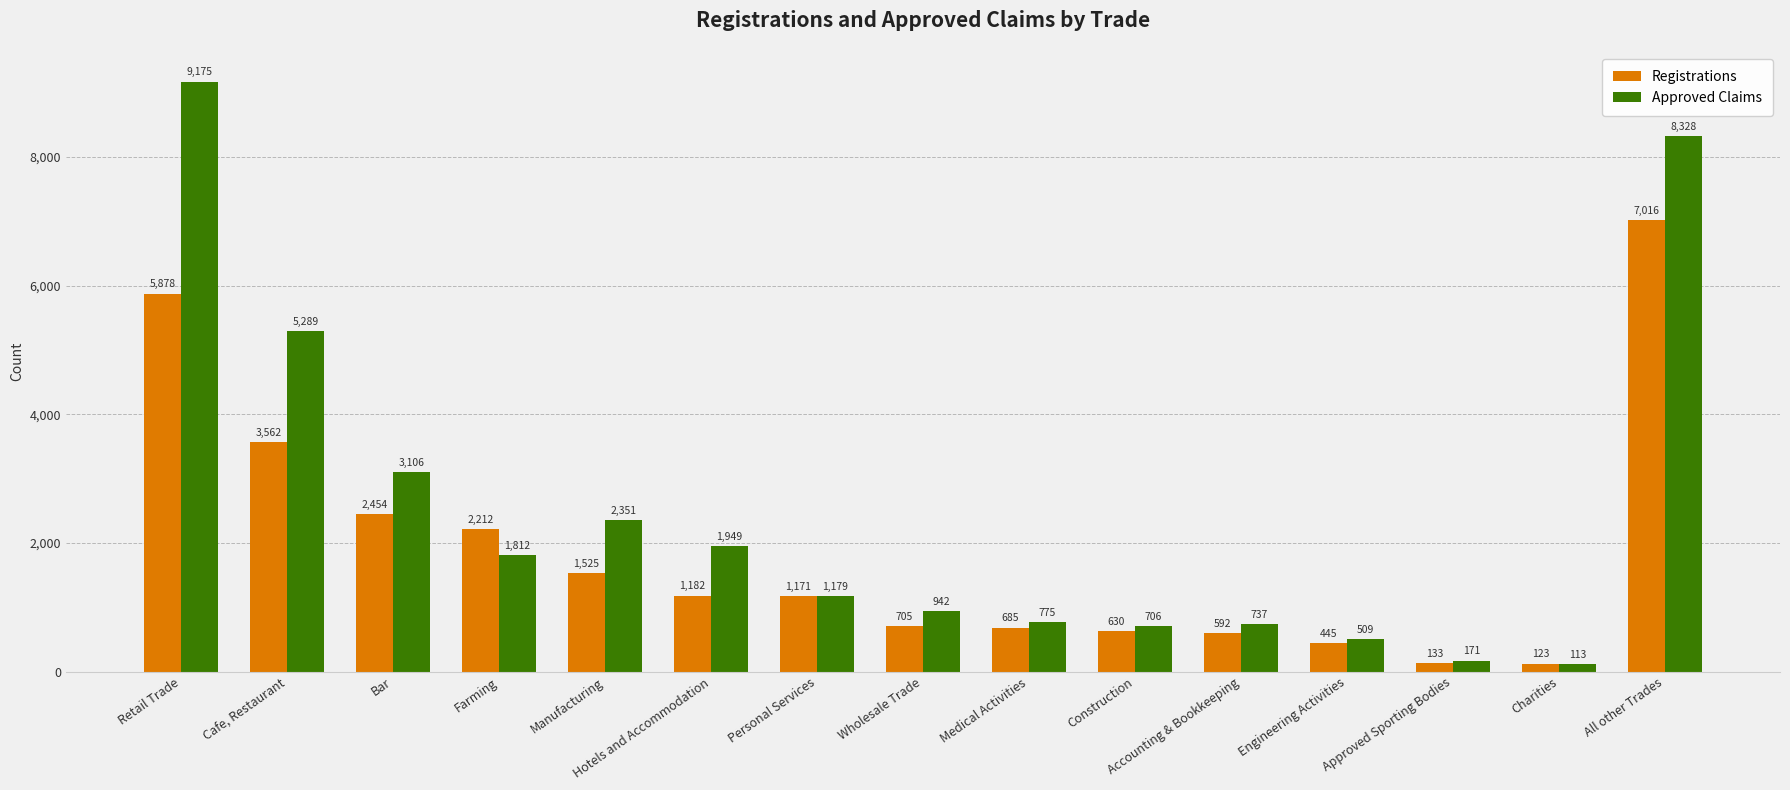

Count the number of data series in this chart.

2